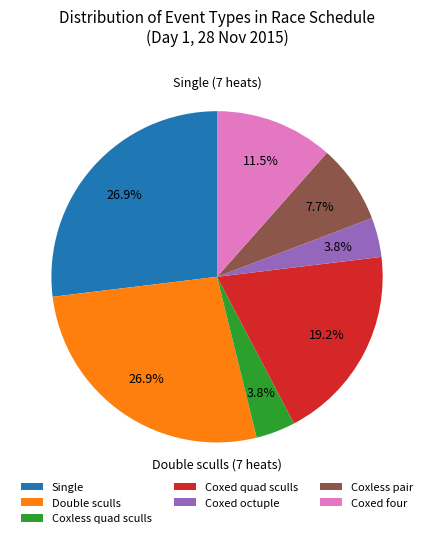

Approximately how many times larger is the value at Coxed four compared to Coxless pair?

1.5